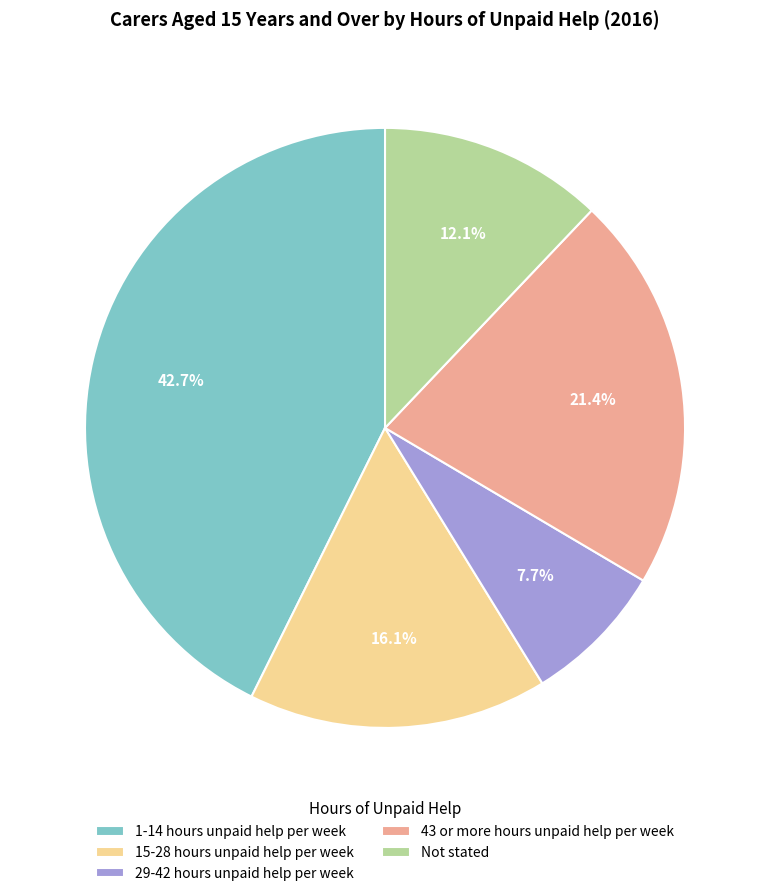

To the nearest percent, what is the average slice percentage?

20%